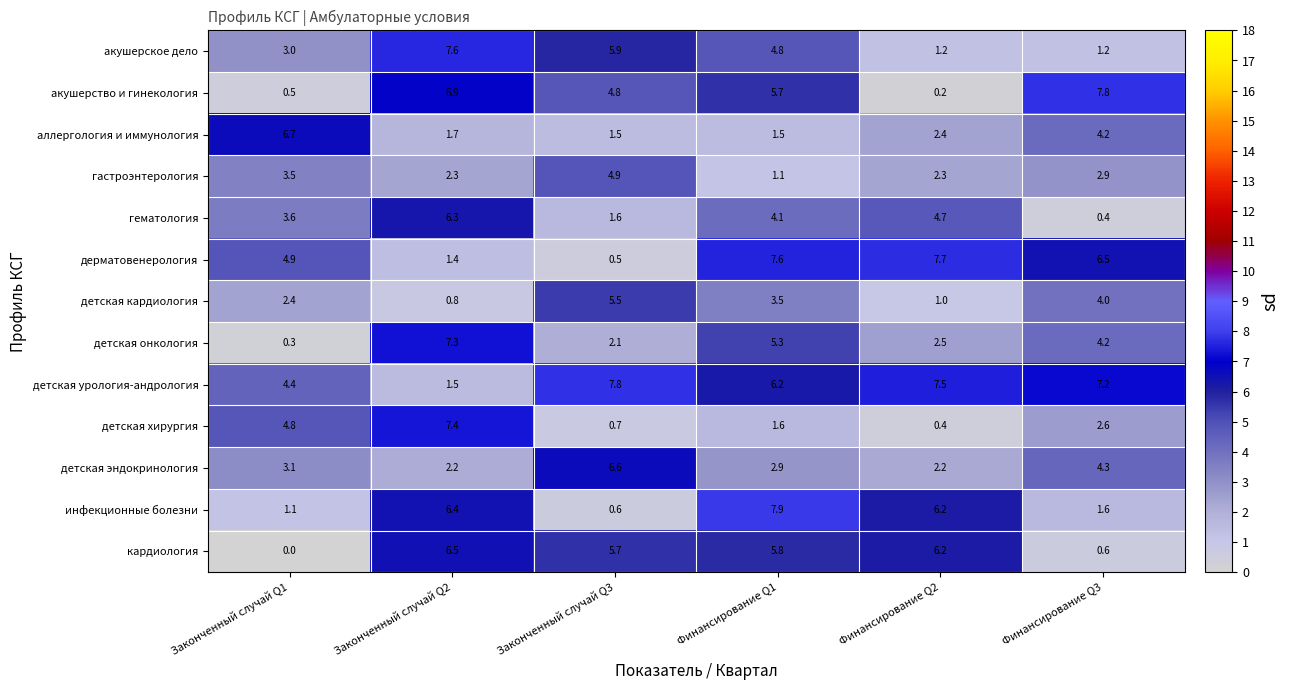

The value of акушерство и гинекология at Законченный случай Q2 is 10.2. True or false?

False